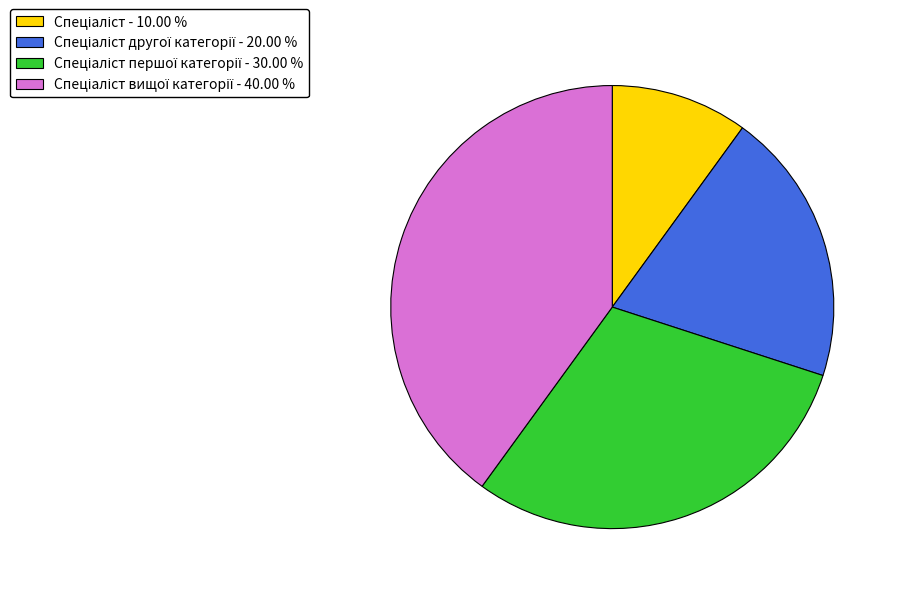

Is there a majority slice in this chart?

No